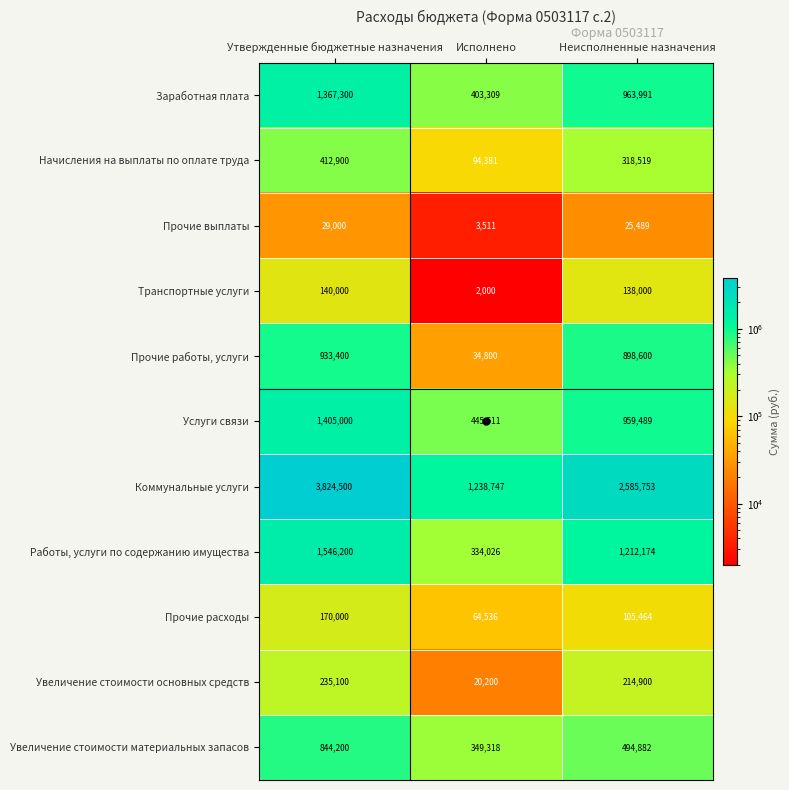

At which label does Прочие выплаты reach its minimum?

Исполнено